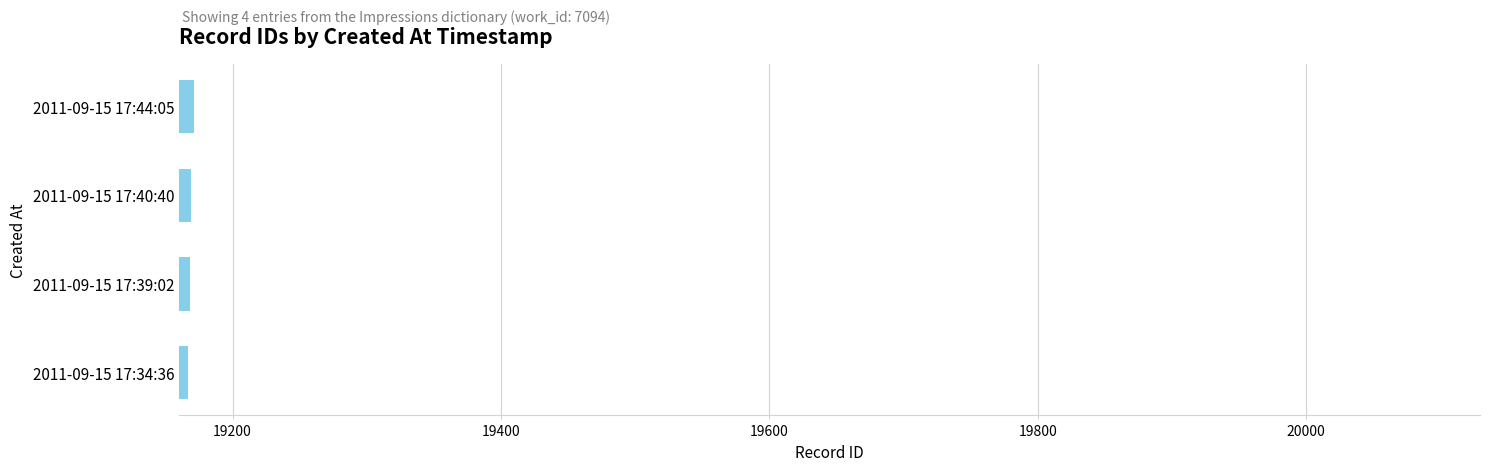

The value at 2011-09-15 17:40:40 is 26751. True or false?

False